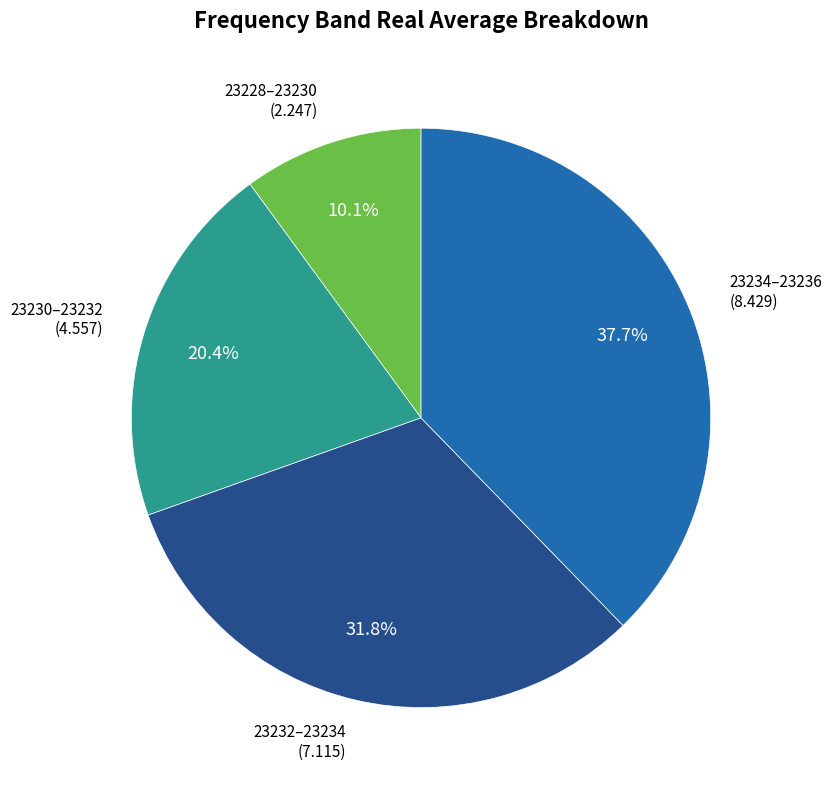

Is there a majority slice in this chart?

No